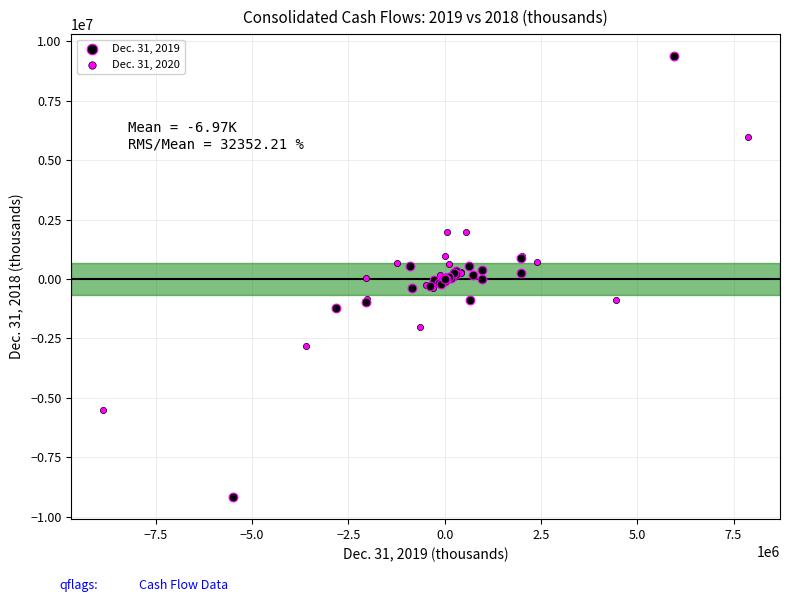

Which series contains the highest Y value?

Dec. 31, 2019